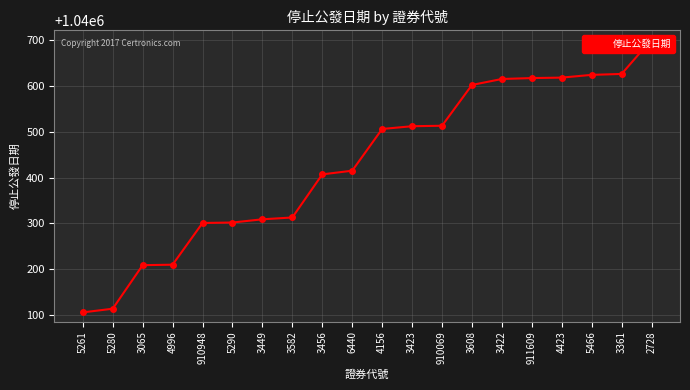

True or false: the data shows 1040626 at 3361.

True